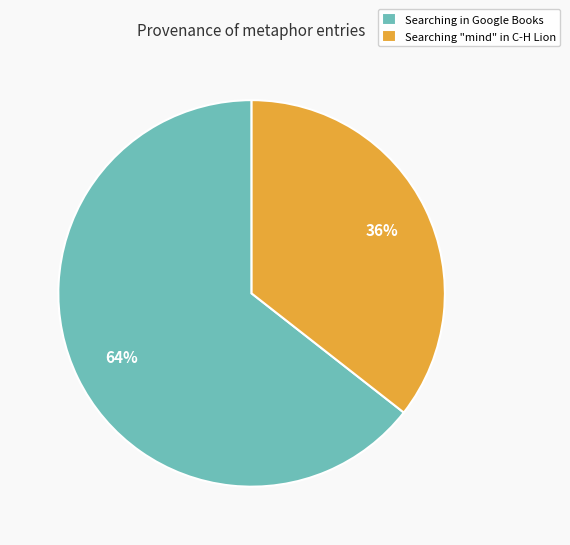

True or false: Searching in Google Books accounts for 64% of the total.

True